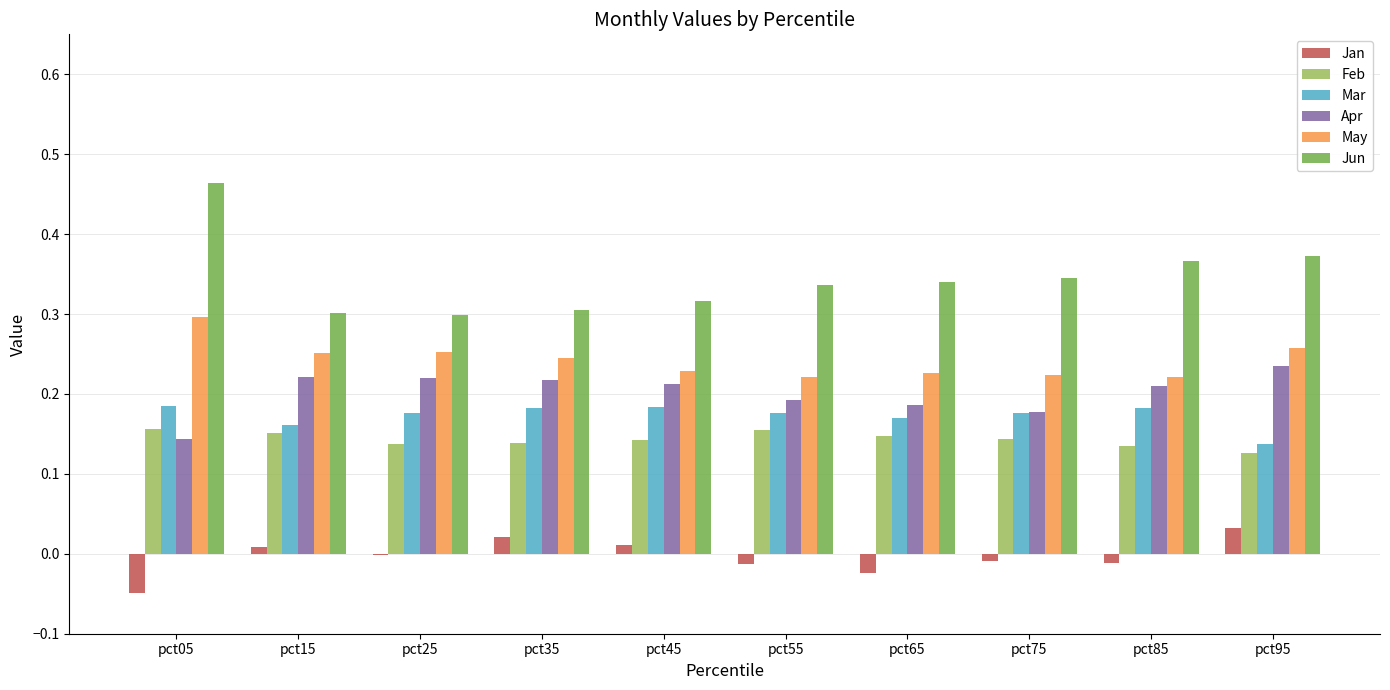

How many categories are shown in the chart?

10